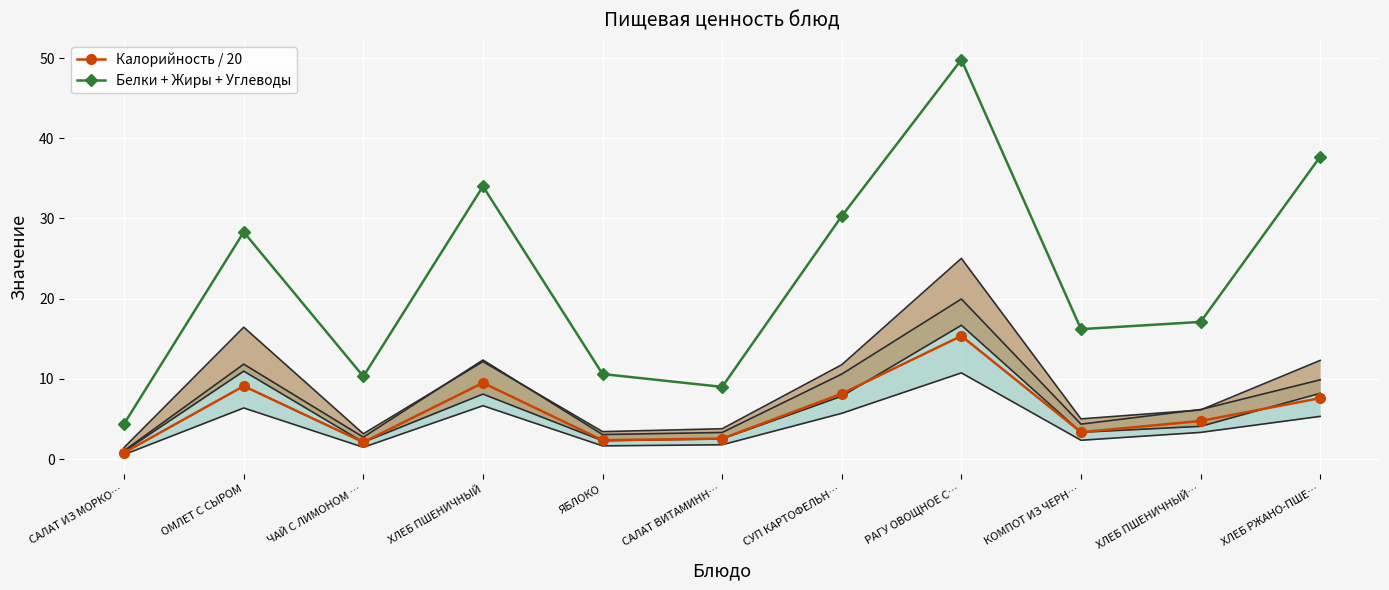

At how many categories does at least one series exceed 47?

1